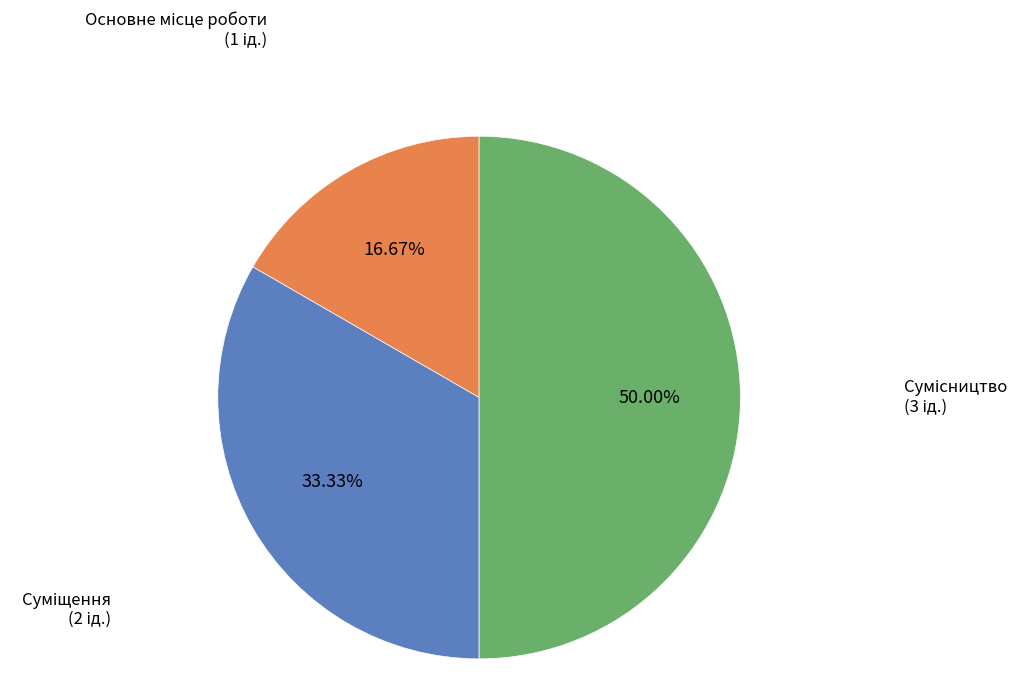

Which has a higher value, Основне місце роботи or Суміщення?

Суміщення